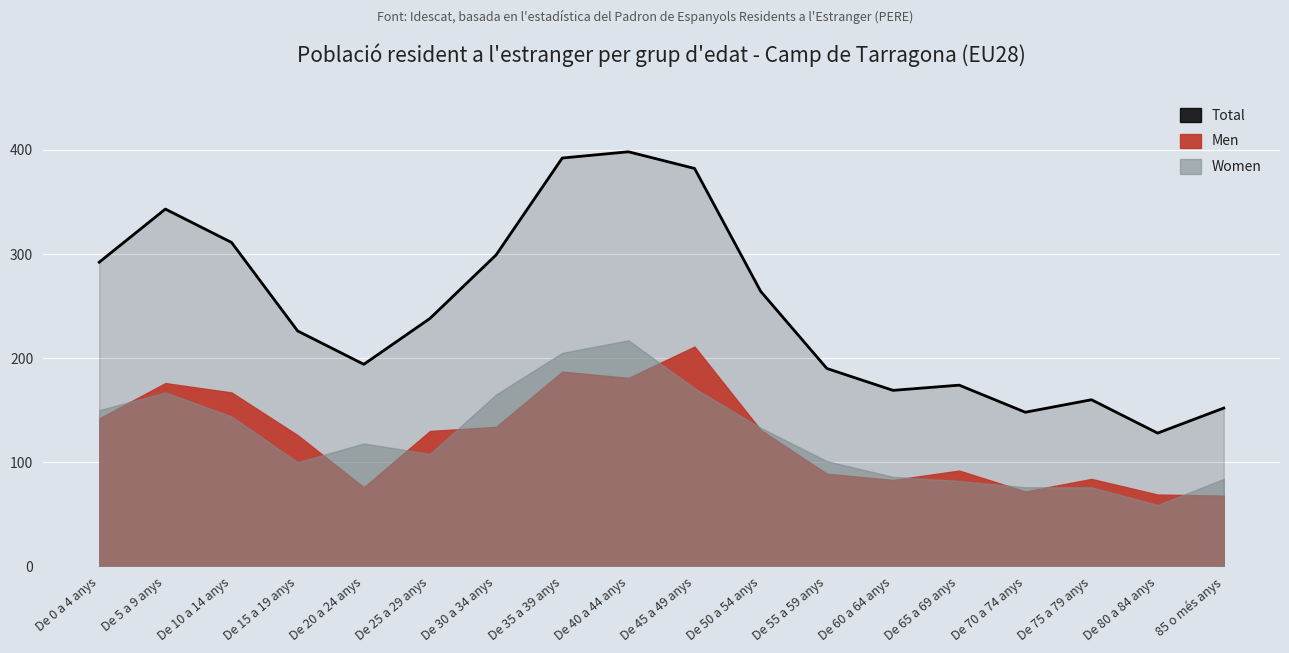

True or false: Women and Men cross at least once.

True